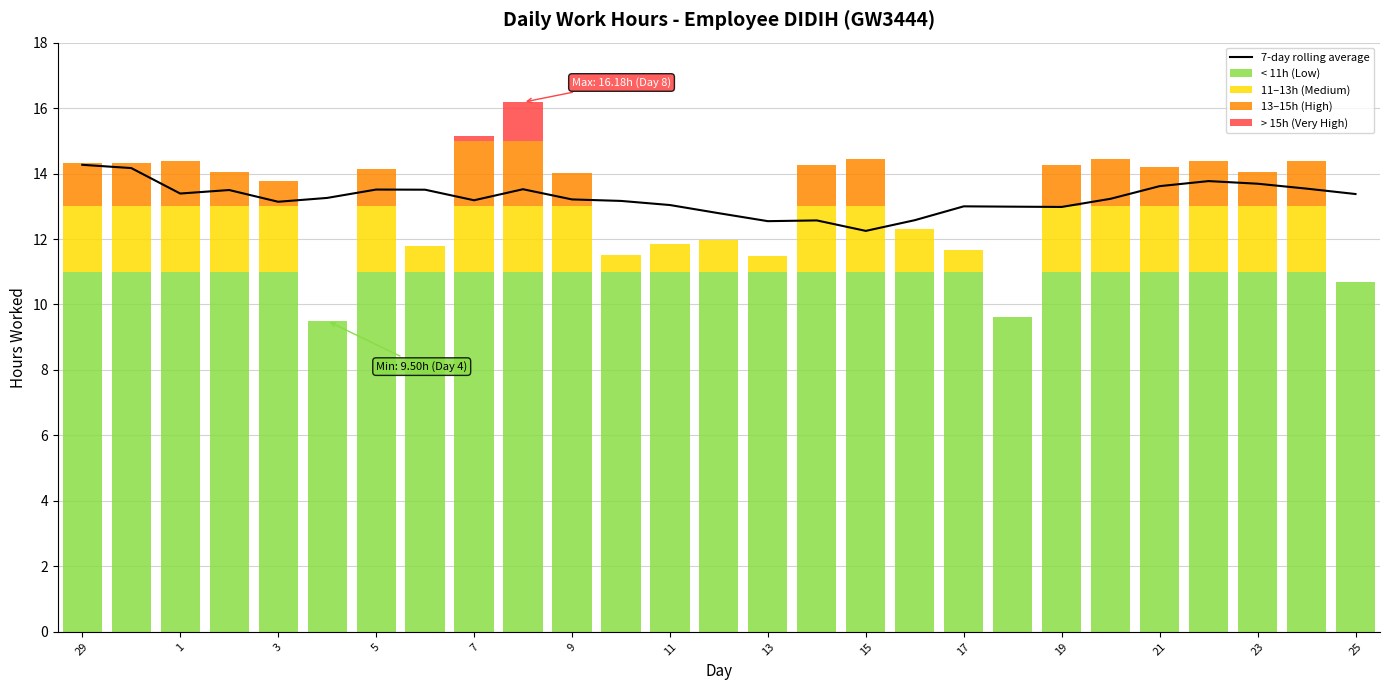

Where does the data first go above 13?

29